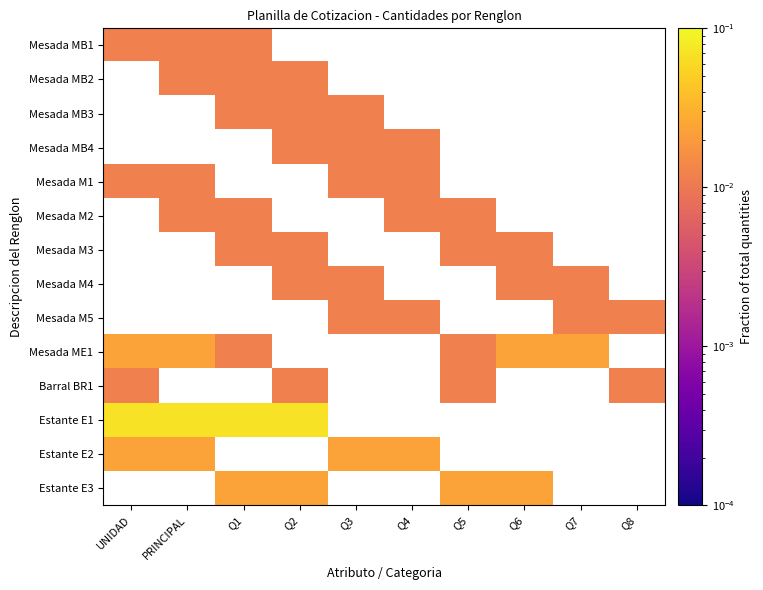

Reading right to left, extract all data points from this chart.

Mesada MB1: Q8=0.0	Q7=0.0	Q6=0.0	Q5=0.0	Q4=0.0	Q3=0.0	Q2=0.0	Q1=0.0	PRINCIPAL=0.0	UNIDAD=0.0
Mesada MB2: Q8=0.0	Q7=0.0	Q6=0.0	Q5=0.0	Q4=0.0	Q3=0.0	Q2=0.0	Q1=0.0	PRINCIPAL=0.0	UNIDAD=0.0
Mesada MB3: Q8=0.0	Q7=0.0	Q6=0.0	Q5=0.0	Q4=0.0	Q3=0.0	Q2=0.0	Q1=0.0	PRINCIPAL=0.0	UNIDAD=0.0
Mesada MB4: Q8=0.0	Q7=0.0	Q6=0.0	Q5=0.0	Q4=0.0	Q3=0.0	Q2=0.0	Q1=0.0	PRINCIPAL=0.0	UNIDAD=0.0
Mesada M1: Q8=0.0	Q7=0.0	Q6=0.0	Q5=0.0	Q4=0.0	Q3=0.0	Q2=0.0	Q1=0.0	PRINCIPAL=0.0	UNIDAD=0.0
Mesada M2: Q8=0.0	Q7=0.0	Q6=0.0	Q5=0.0	Q4=0.0	Q3=0.0	Q2=0.0	Q1=0.0	PRINCIPAL=0.0	UNIDAD=0.0
Mesada M3: Q8=0.0	Q7=0.0	Q6=0.0	Q5=0.0	Q4=0.0	Q3=0.0	Q2=0.0	Q1=0.0	PRINCIPAL=0.0	UNIDAD=0.0
Mesada M4: Q8=0.0	Q7=0.0	Q6=0.0	Q5=0.0	Q4=0.0	Q3=0.0	Q2=0.0	Q1=0.0	PRINCIPAL=0.0	UNIDAD=0.0
Mesada M5: Q8=0.0	Q7=0.0	Q6=0.0	Q5=0.0	Q4=0.0	Q3=0.0	Q2=0.0	Q1=0.0	PRINCIPAL=0.0	UNIDAD=0.0
Mesada ME1: Q8=0.0	Q7=0.0	Q6=0.0	Q5=0.0	Q4=0.0	Q3=0.0	Q2=0.0	Q1=0.0	PRINCIPAL=0.0	UNIDAD=0.0
Barral BR1: Q8=0.0	Q7=0.0	Q6=0.0	Q5=0.0	Q4=0.0	Q3=0.0	Q2=0.0	Q1=0.0	PRINCIPAL=0.0	UNIDAD=0.0
Estante E1: Q8=0.0	Q7=0.0	Q6=0.0	Q5=0.0	Q4=0.0	Q3=0.0	Q2=0.1	Q1=0.1	PRINCIPAL=0.1	UNIDAD=0.1
Estante E2: Q8=0.0	Q7=0.0	Q6=0.0	Q5=0.0	Q4=0.0	Q3=0.0	Q2=0.0	Q1=0.0	PRINCIPAL=0.0	UNIDAD=0.0
Estante E3: Q8=0.0	Q7=0.0	Q6=0.0	Q5=0.0	Q4=0.0	Q3=0.0	Q2=0.0	Q1=0.0	PRINCIPAL=0.0	UNIDAD=0.0